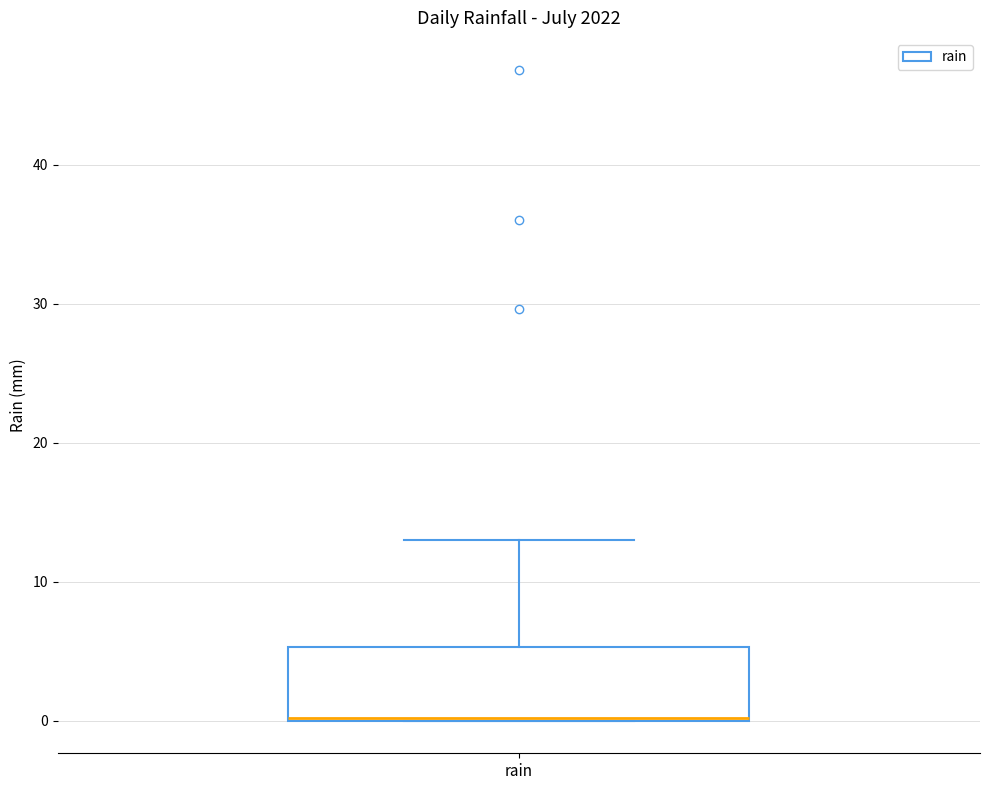

Read this box plot against the y-axis: the position of the median line, the range covered by the box, and the ends of both whiskers. The values are not printed on the chart, so give them approximately, as read against the axis.

median 0 (drawn on the box's lower edge), box 0 to 5, whiskers 0 to 13